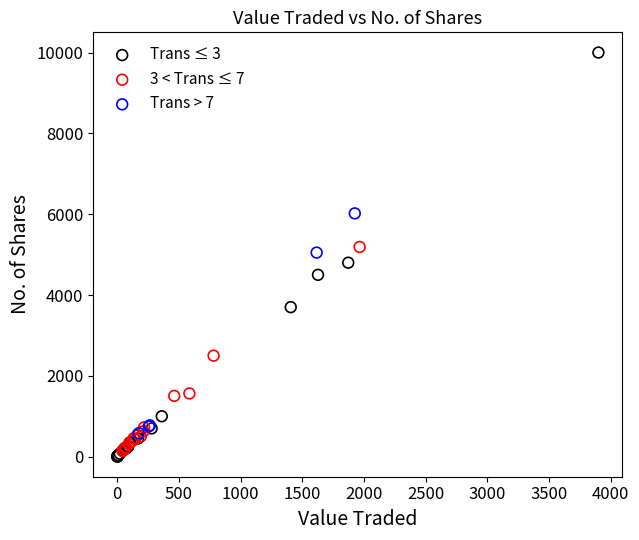

What are all the series names shown in the legend?

Trans ≤ 3, 3 < Trans ≤ 7, Trans > 7